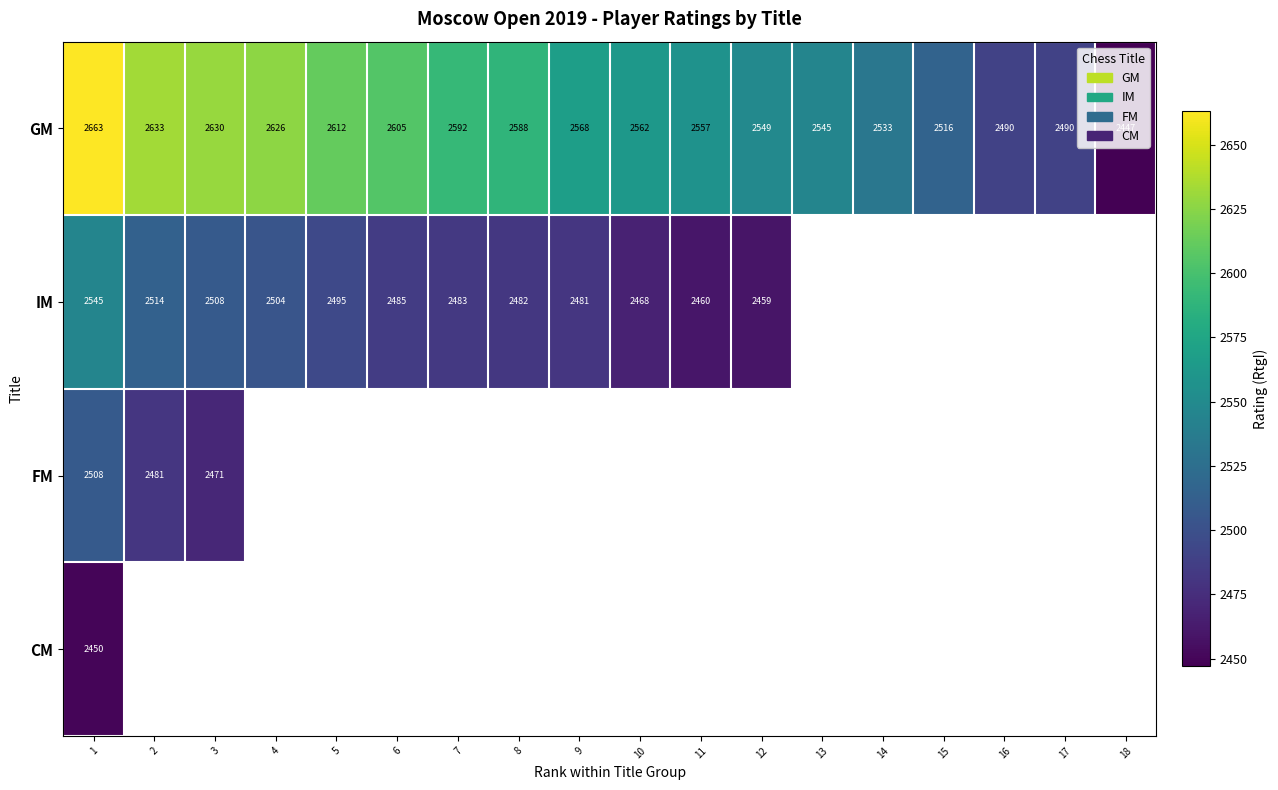

The value of FM at 2 is 2481. True or false?

True